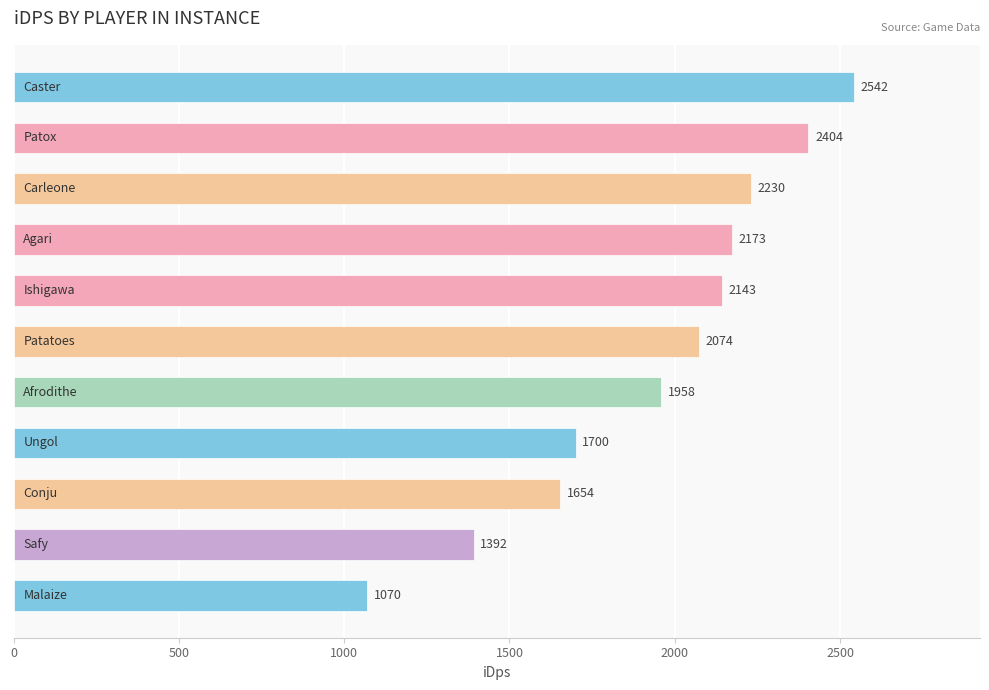

What is the value of the 4th bar from the top?

2173.1